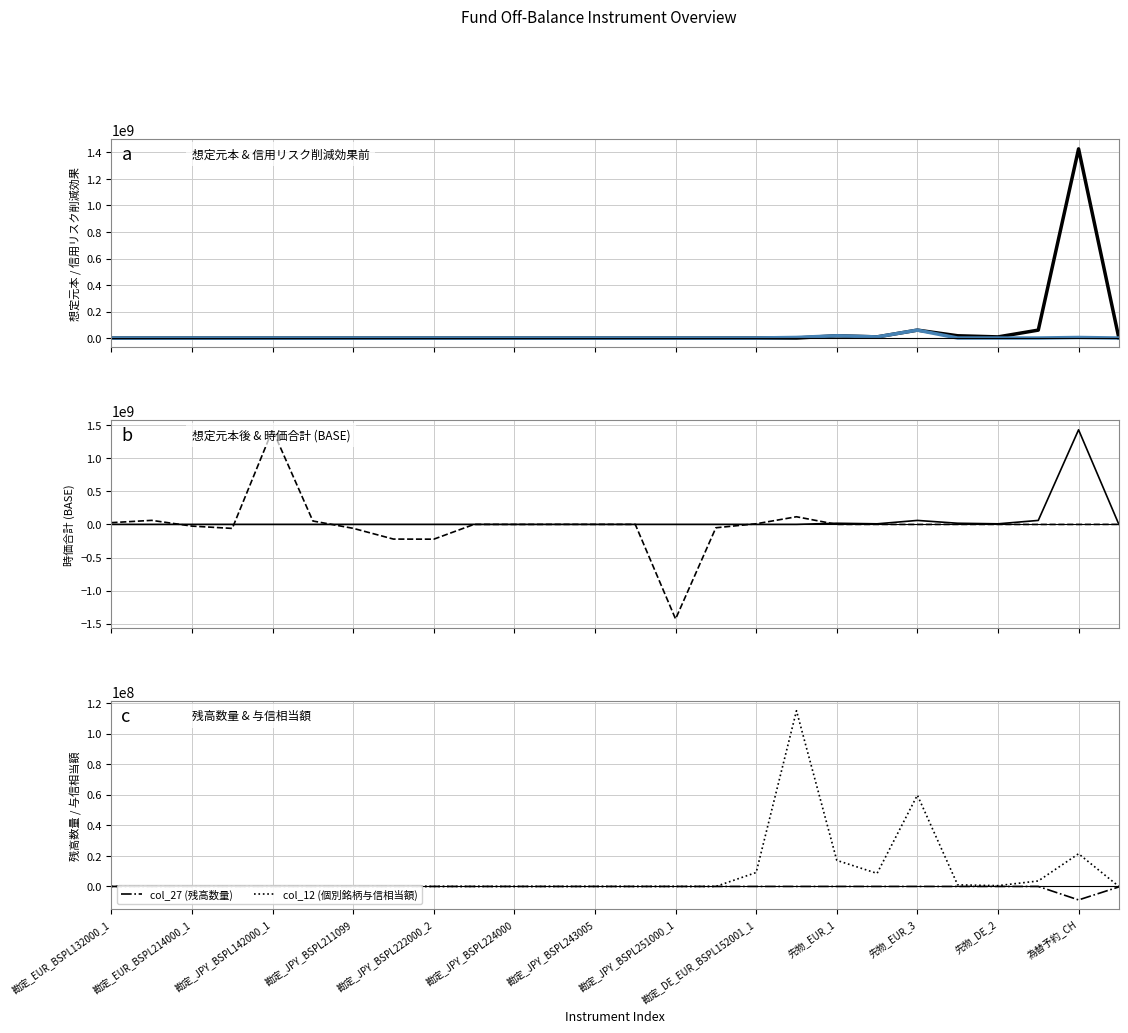

What is the sum of all col_12 (個別銘柄与信相当額) values?

236100377.3